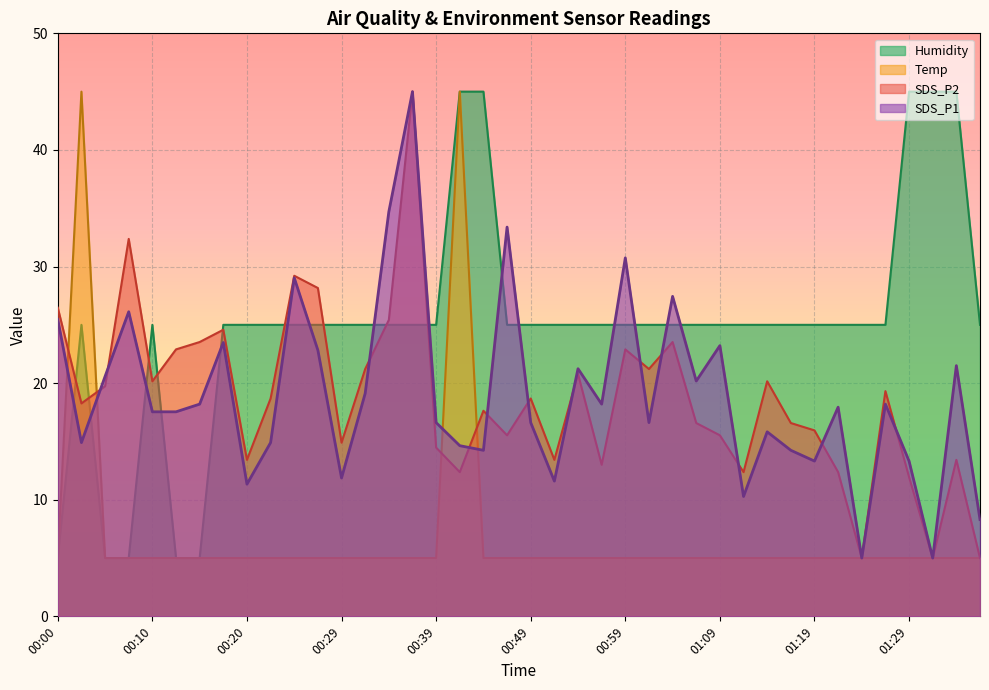

Which series changed the most between 00:20 and 00:44?

Humidity